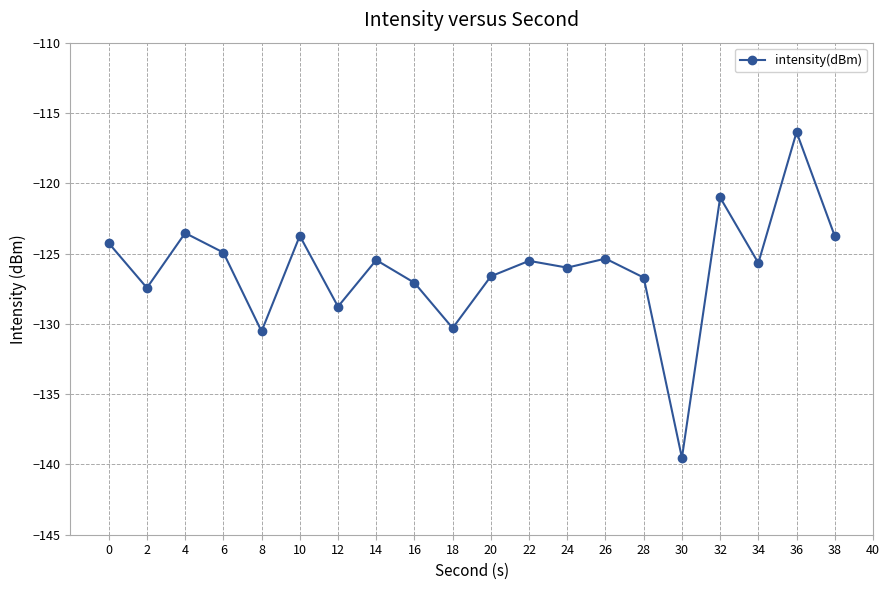

At which category does the data reach its first local valley?

2